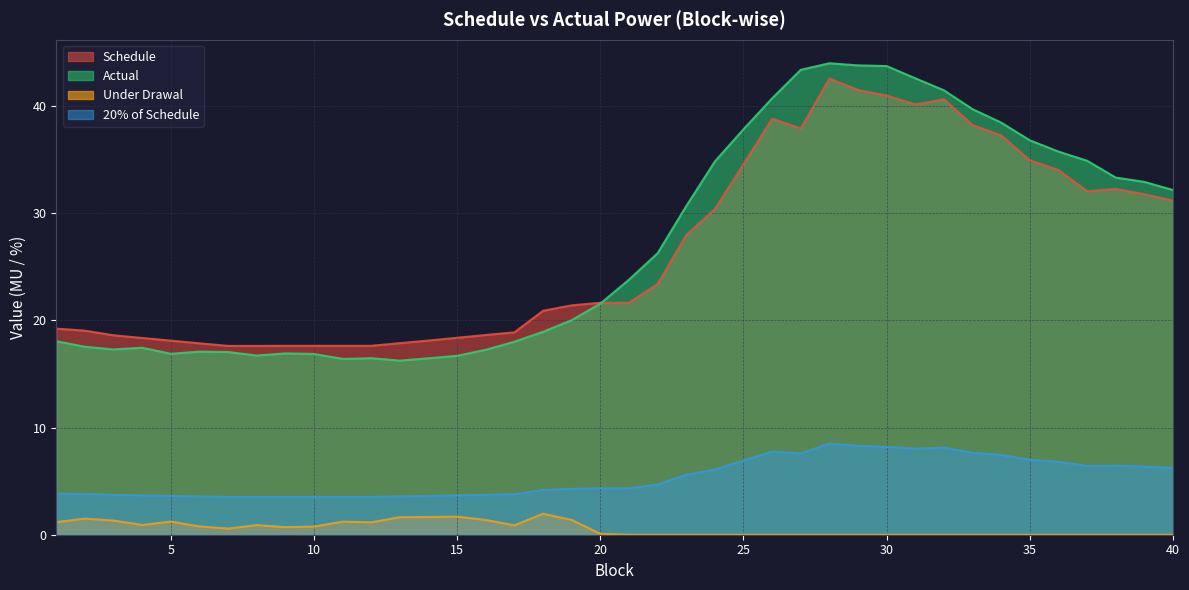

How many interior local valleys does the Actual series have?

5